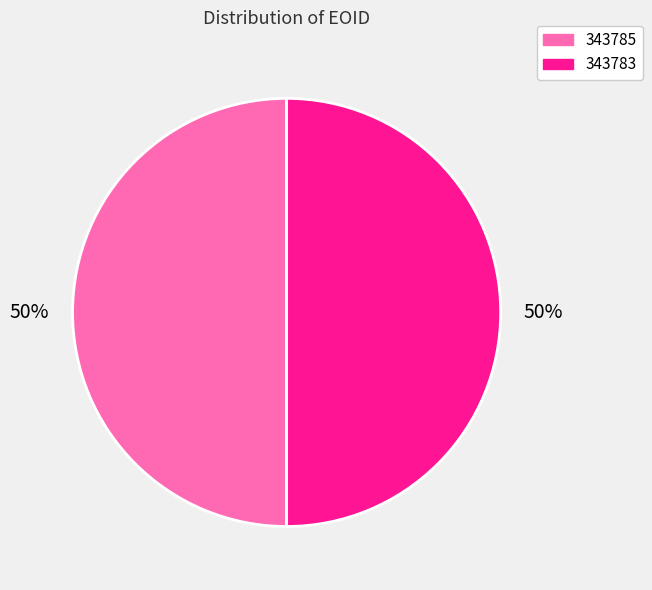

Is it true that 343783 is 63% of the pie?

False